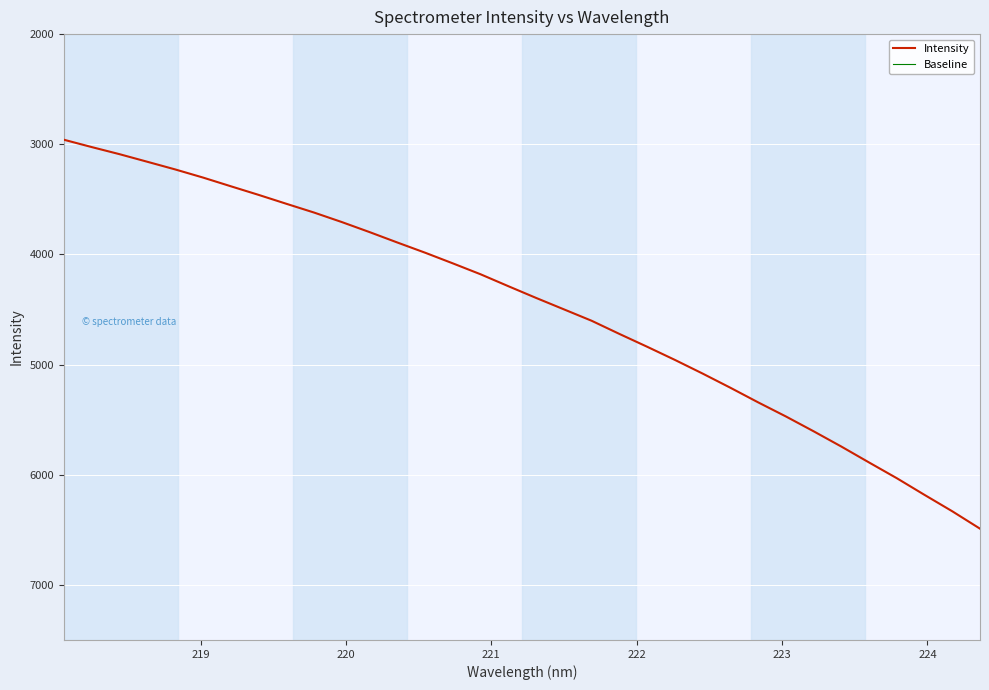

What is the label of the 24th point from the left?

222.4538